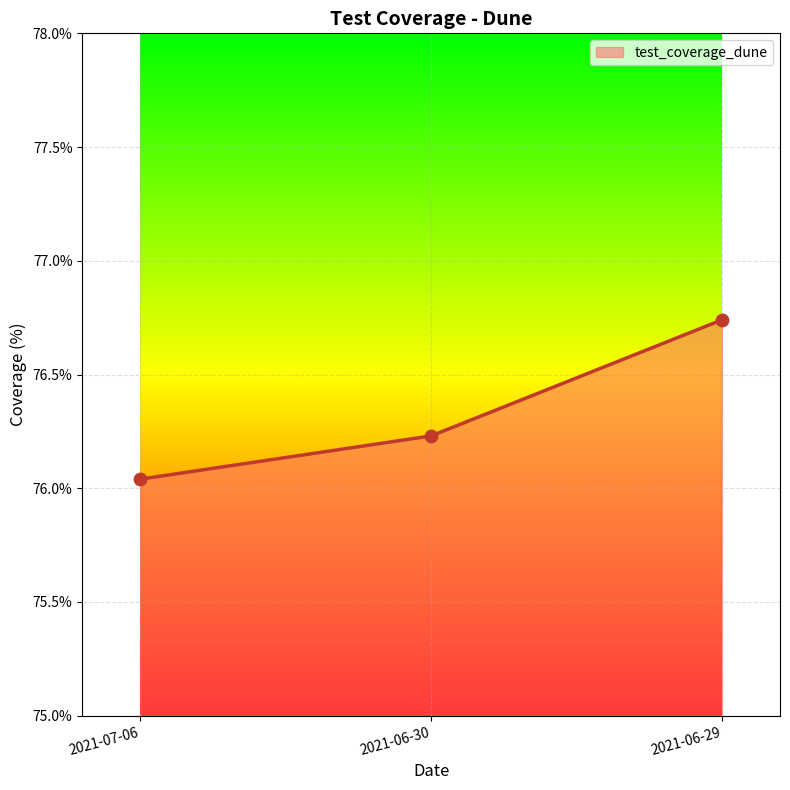

What is the change in value from 2021-06-30 to 2021-06-29?

+0.5